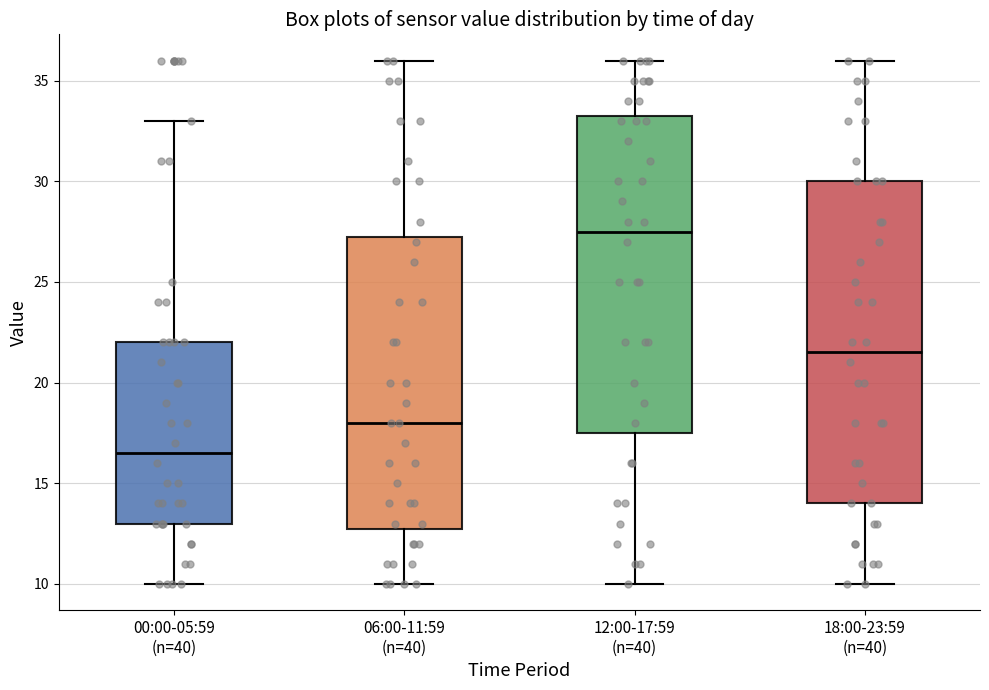

Where does the upper whisker of the box for 00:00-05:59 (n=40) end on the y-axis? The values are not printed on the chart, so give them approximately, as read against the axis.

33.0